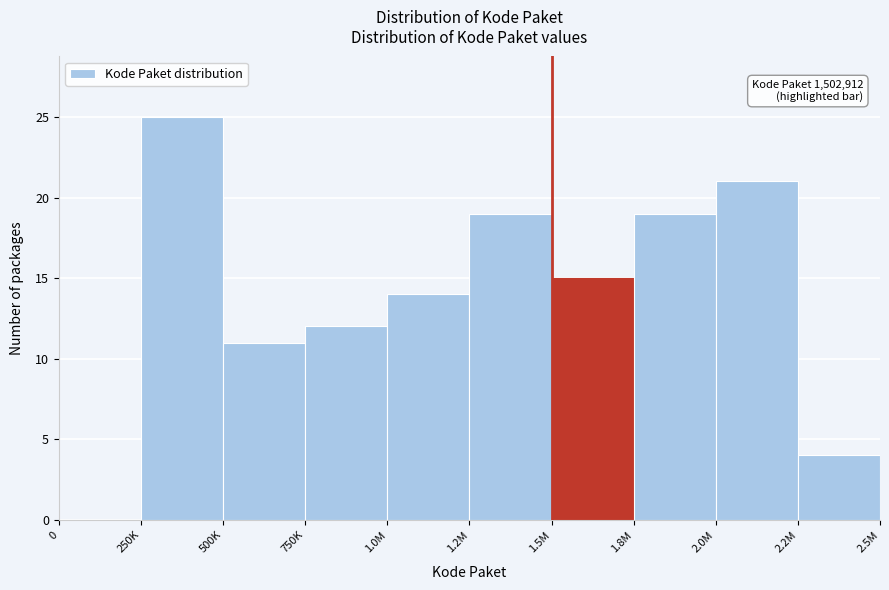

Reading left to right, transcribe all the data shown in this chart.

0=0	250K=25	500K=11	750K=12	1.0M=14	1.2M=19	1.5M=15	1.8M=19	2.0M=21	2.2M=4